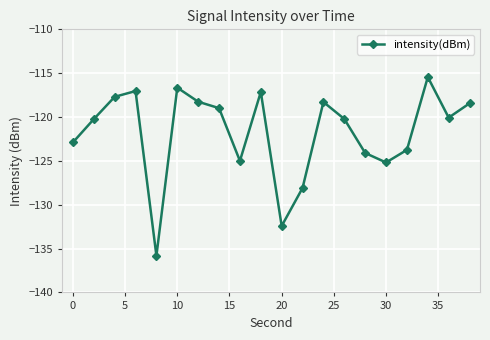

What is the sum of all values?

-2435.7